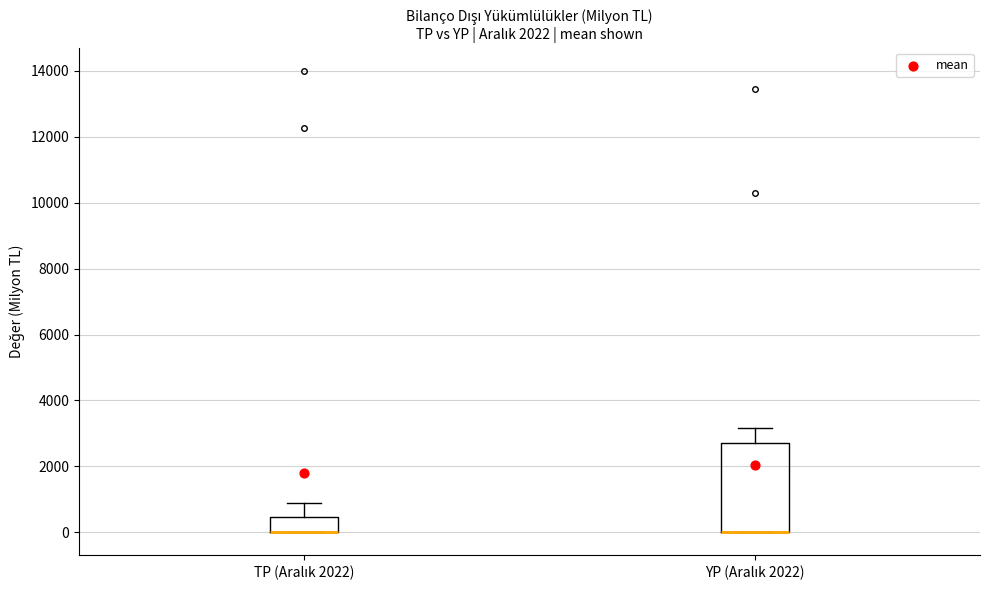

Where does the upper whisker of the box for YP (Aralık 2022) end on the y-axis? The values are not printed on the chart, so give them approximately, as read against the axis.

3200